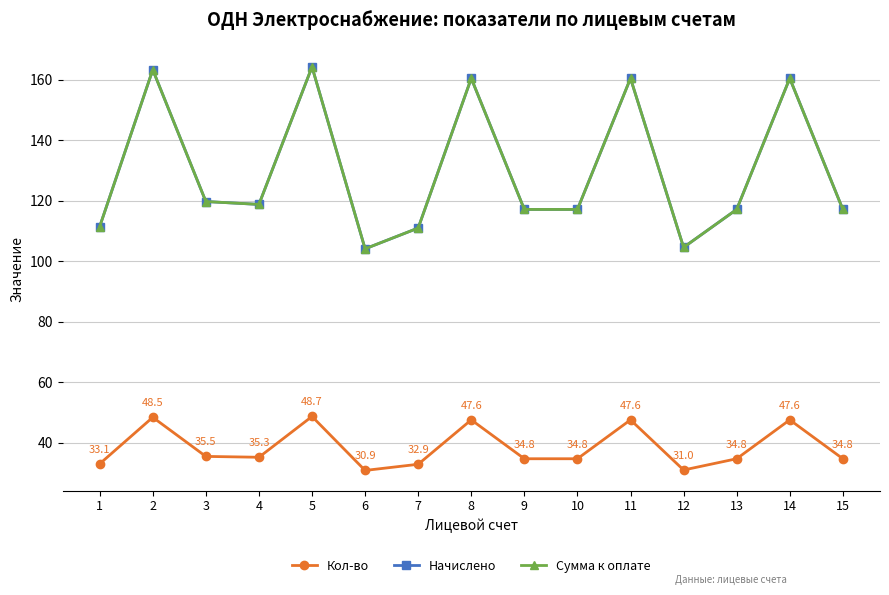

What is the total value across all series at 5?

377.2